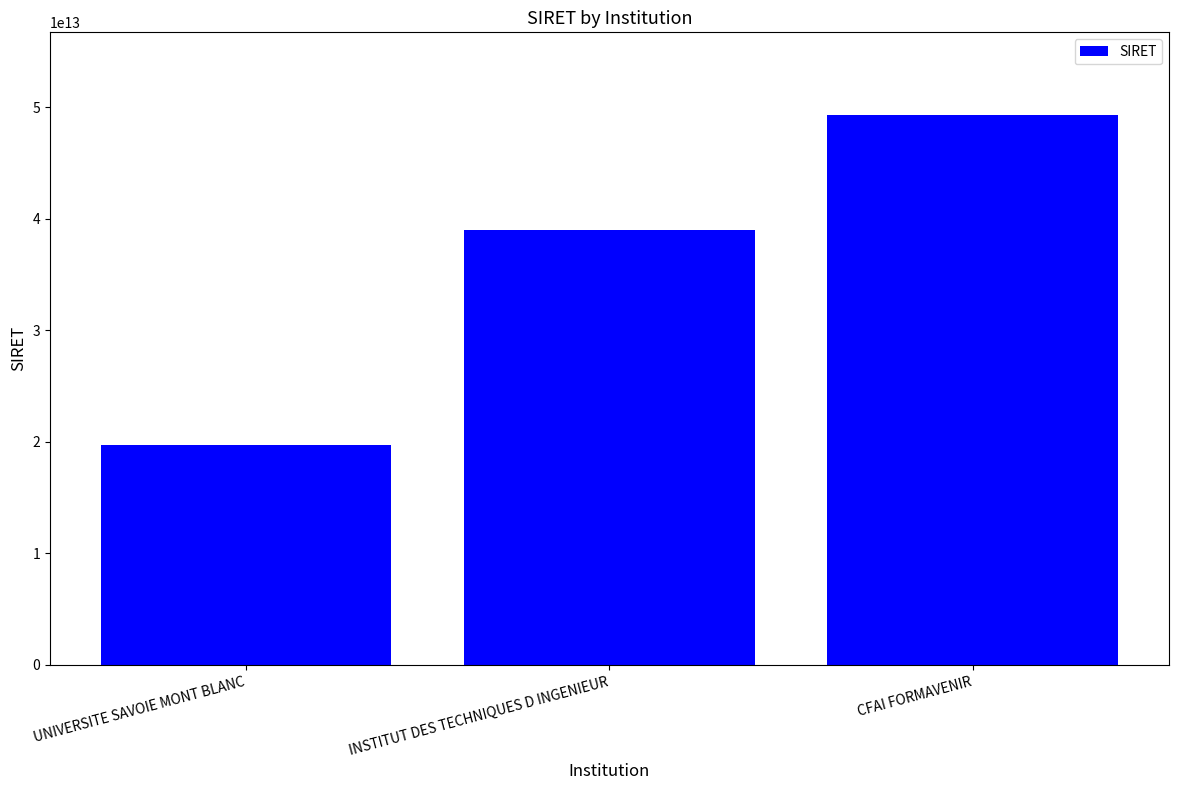

What is the difference between the second highest and minimum values?

19222476899586